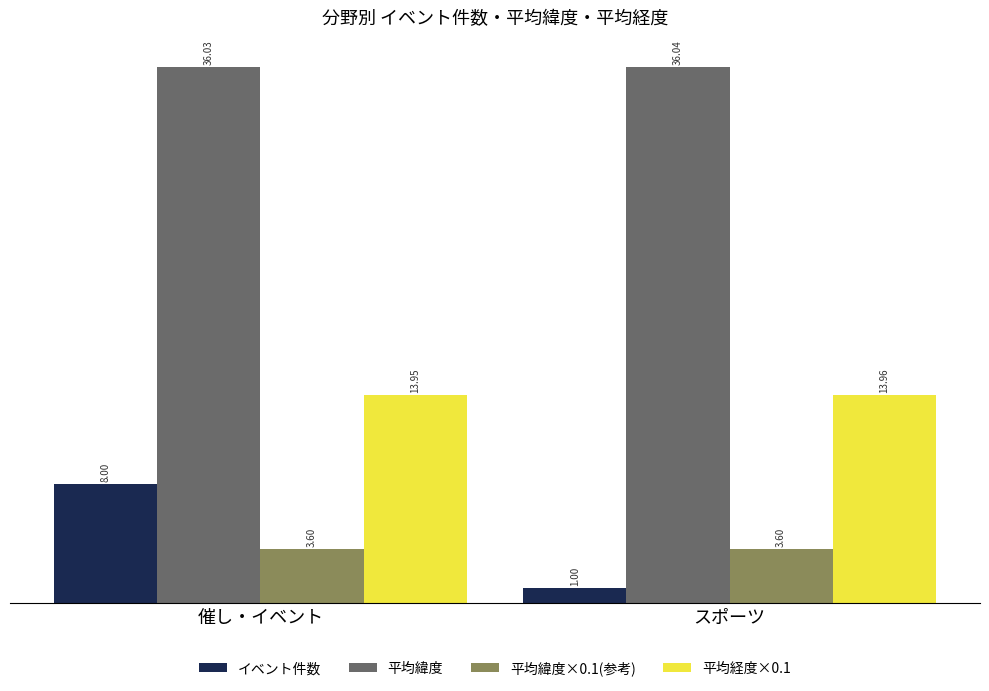

Which category has the highest value in the 平均経度×0.1 series?

スポーツ